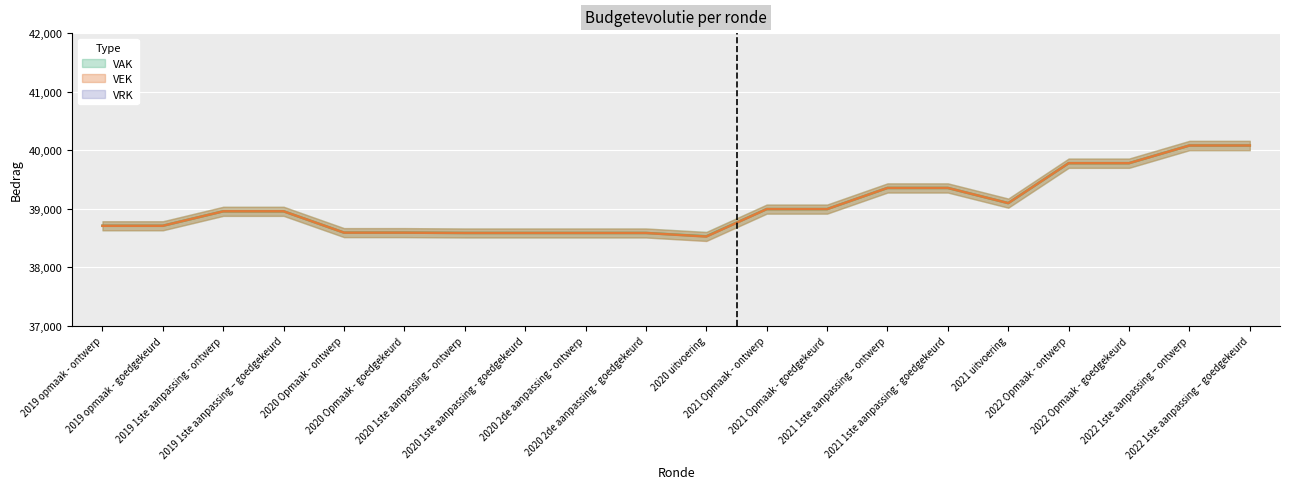

True or false: VAK has more than 2 interior local peaks.

False